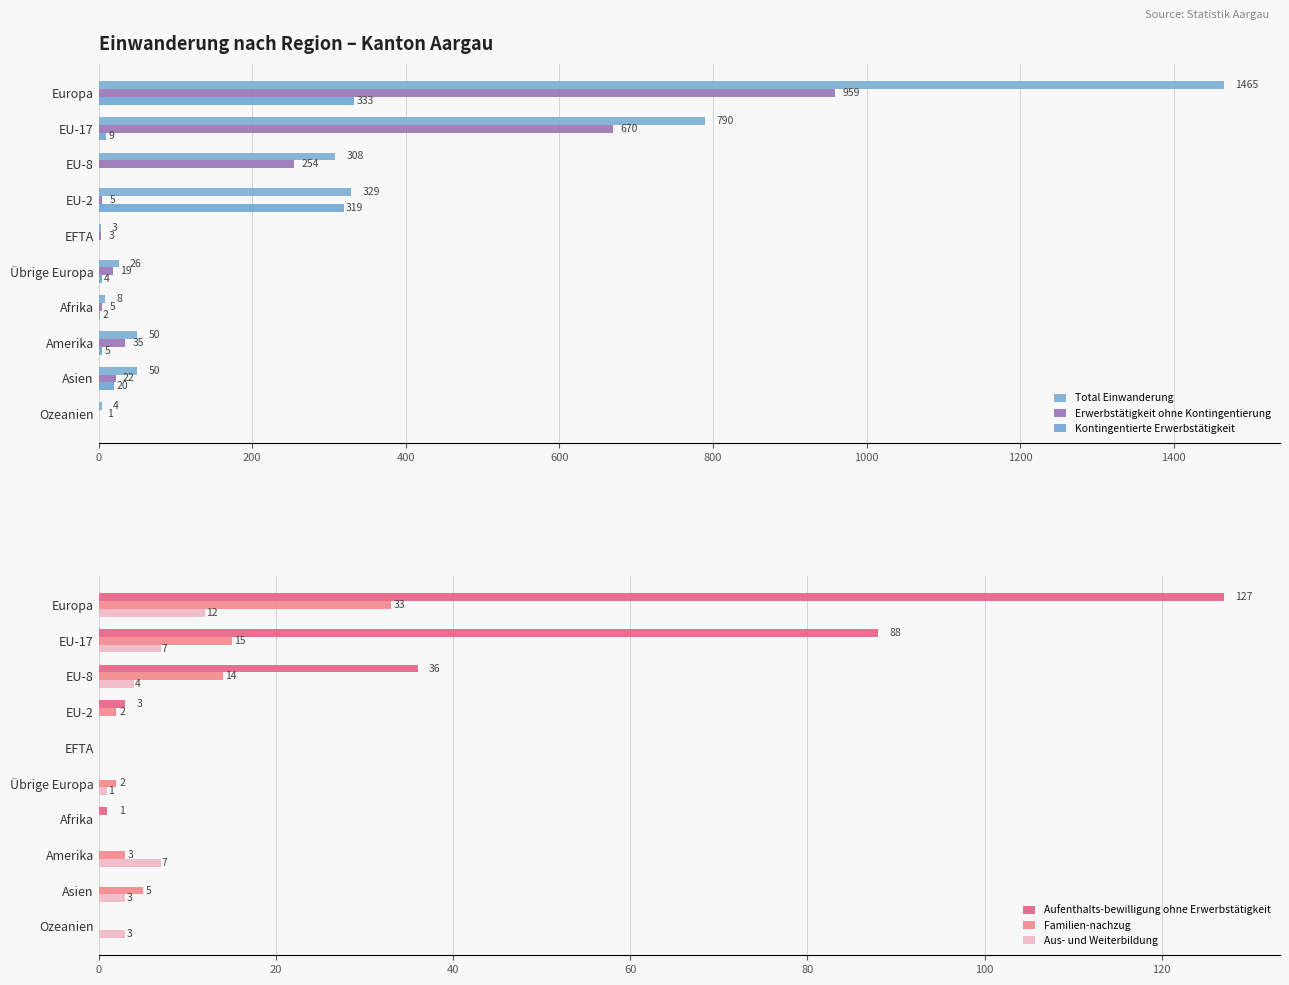

The value of Aus- und Weiterbildung at EU-8 is 4. True or false?

True